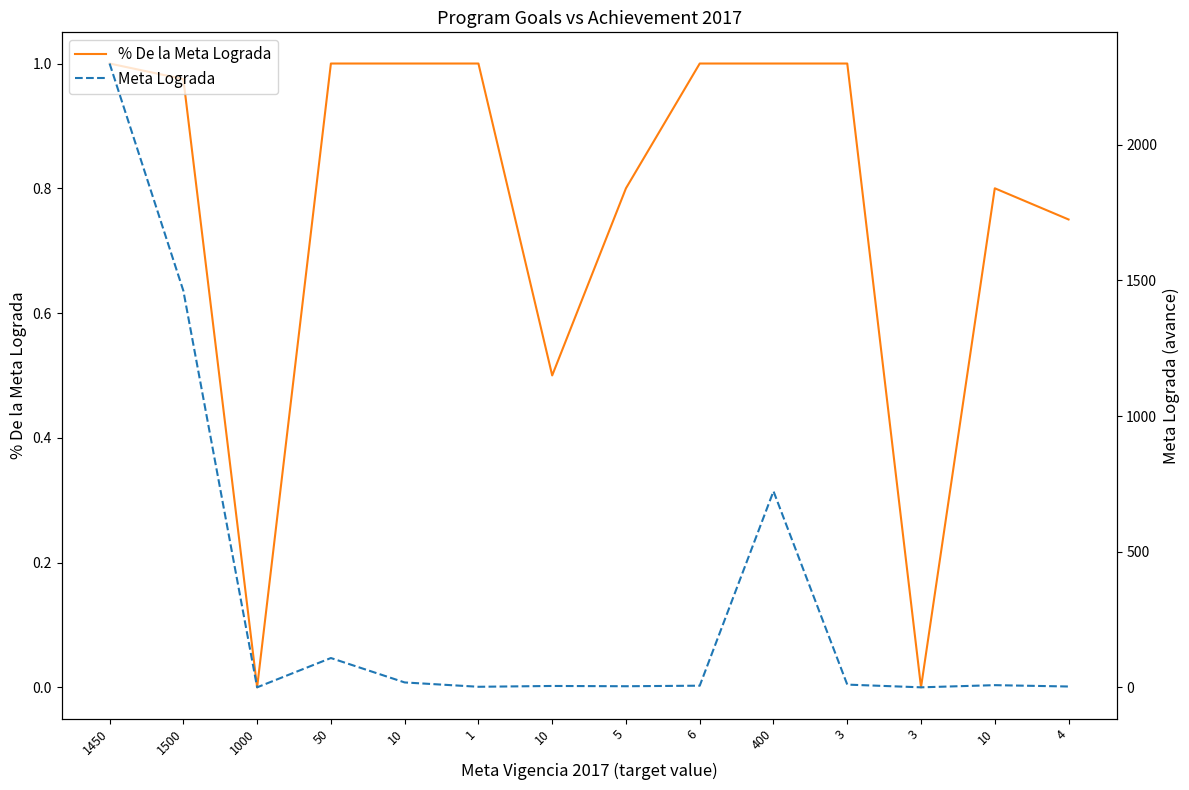

True or false: Meta Lograda and % De la Meta Lograda intersect in this chart.

False